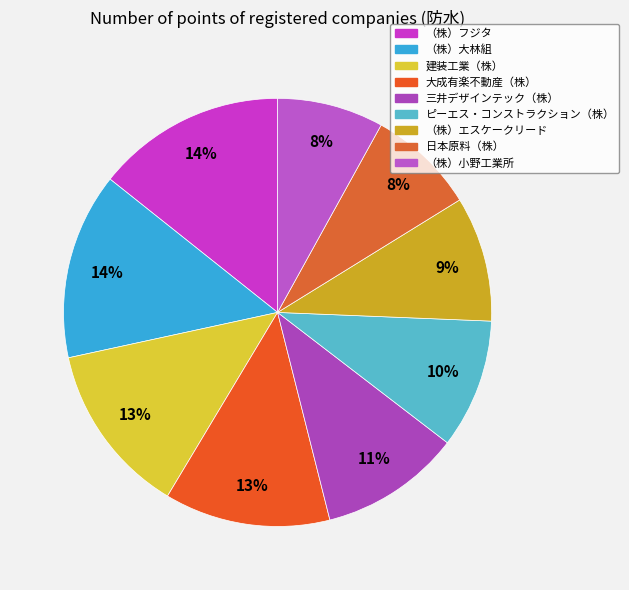

How many segments does this pie chart have?

9